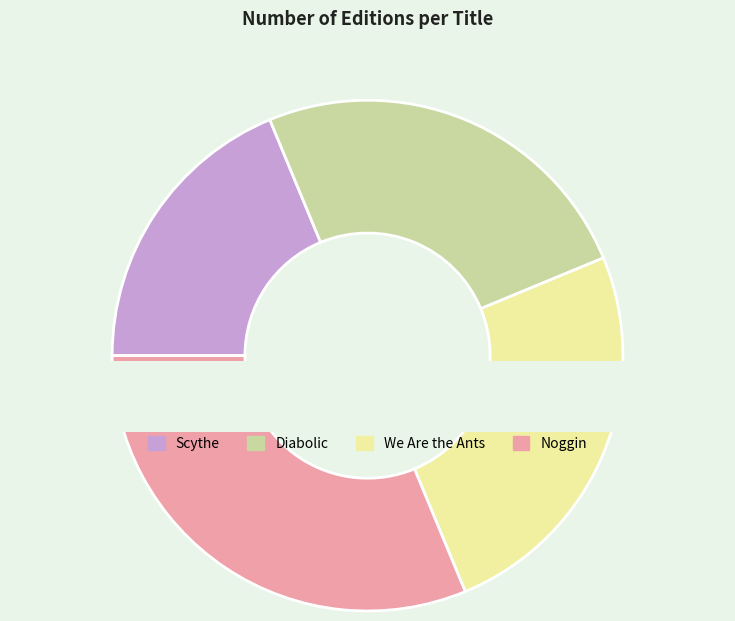

The Noggin slice represents 31% of the pie. True or false?

True